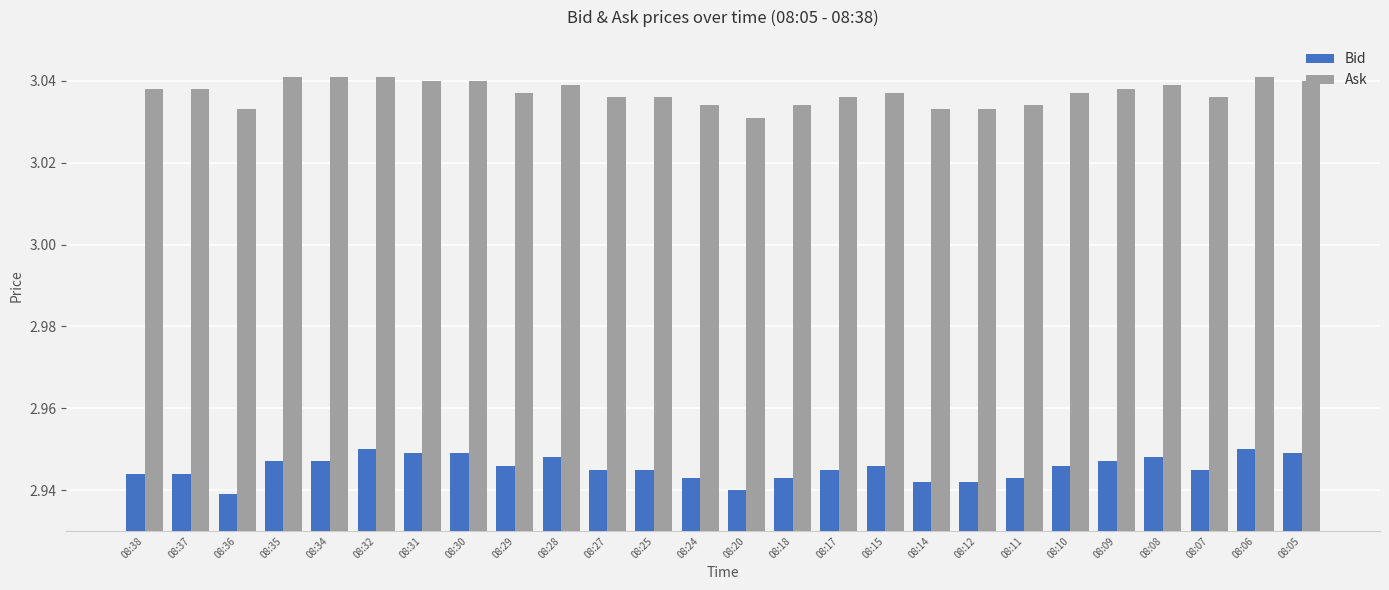

How many Bid values are between 2 and 3?

26